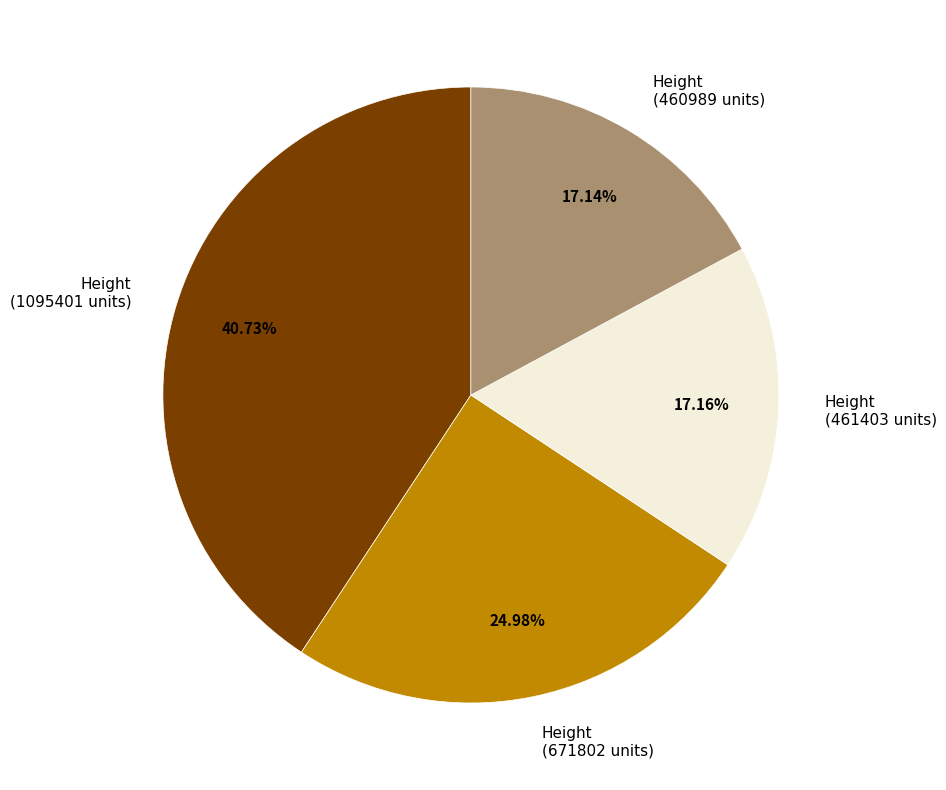

Which category has the biggest portion of the pie?

Height (1095401 units)